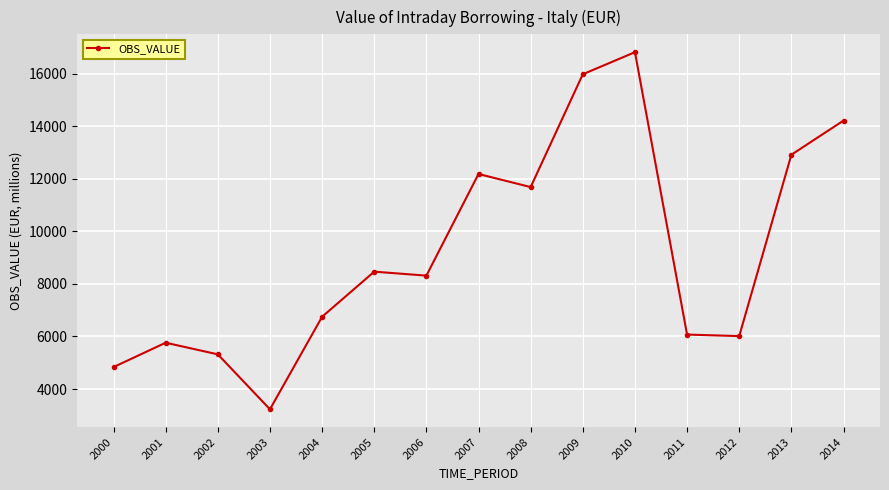

The value at 2000 is 2761.9. True or false?

False